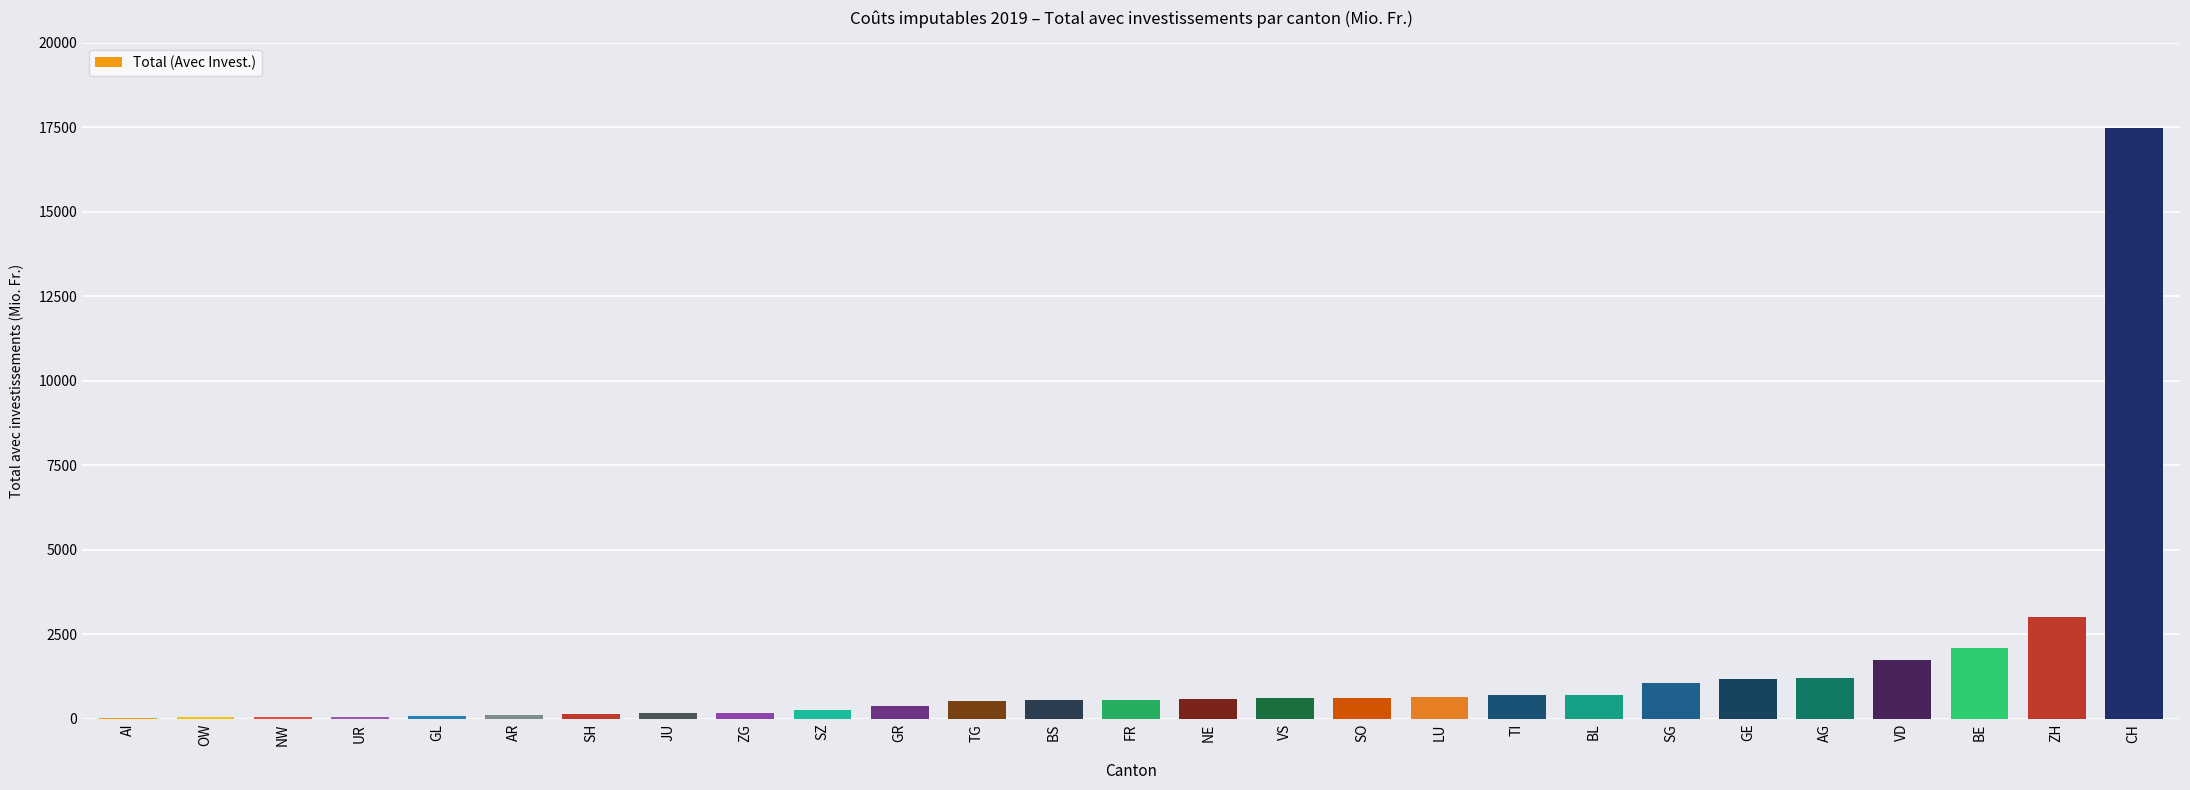

The value at VD is 2503. True or false?

False